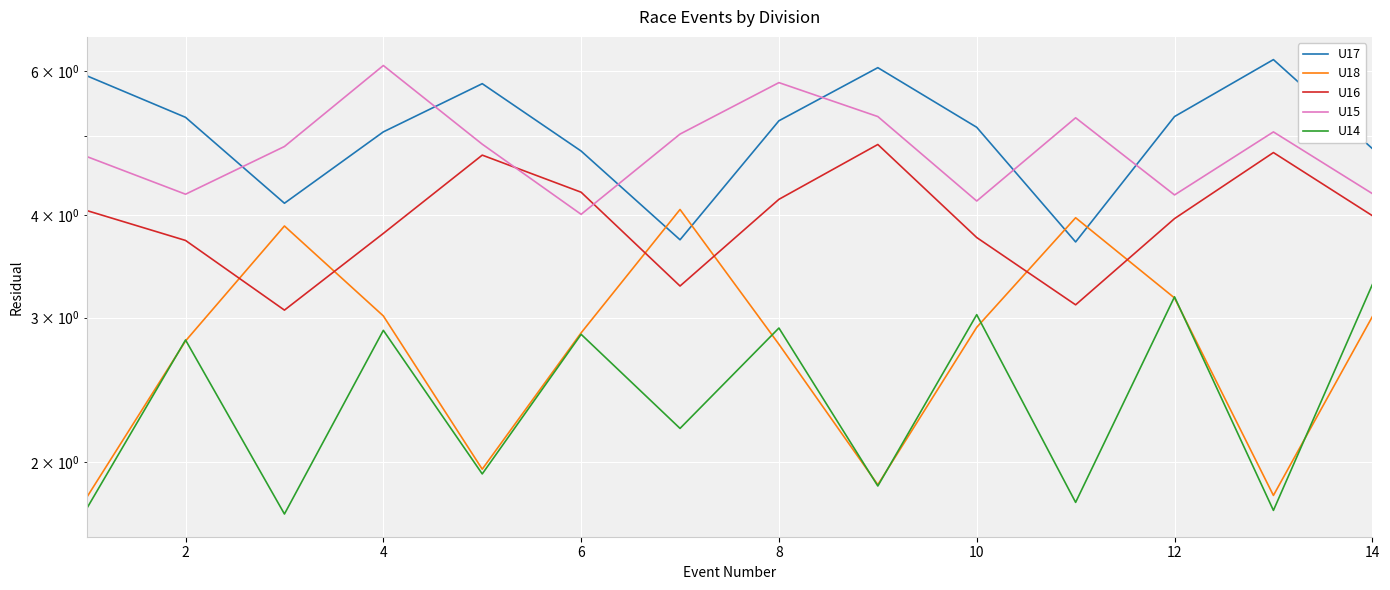

Where does the U18 series first go above 2?

2